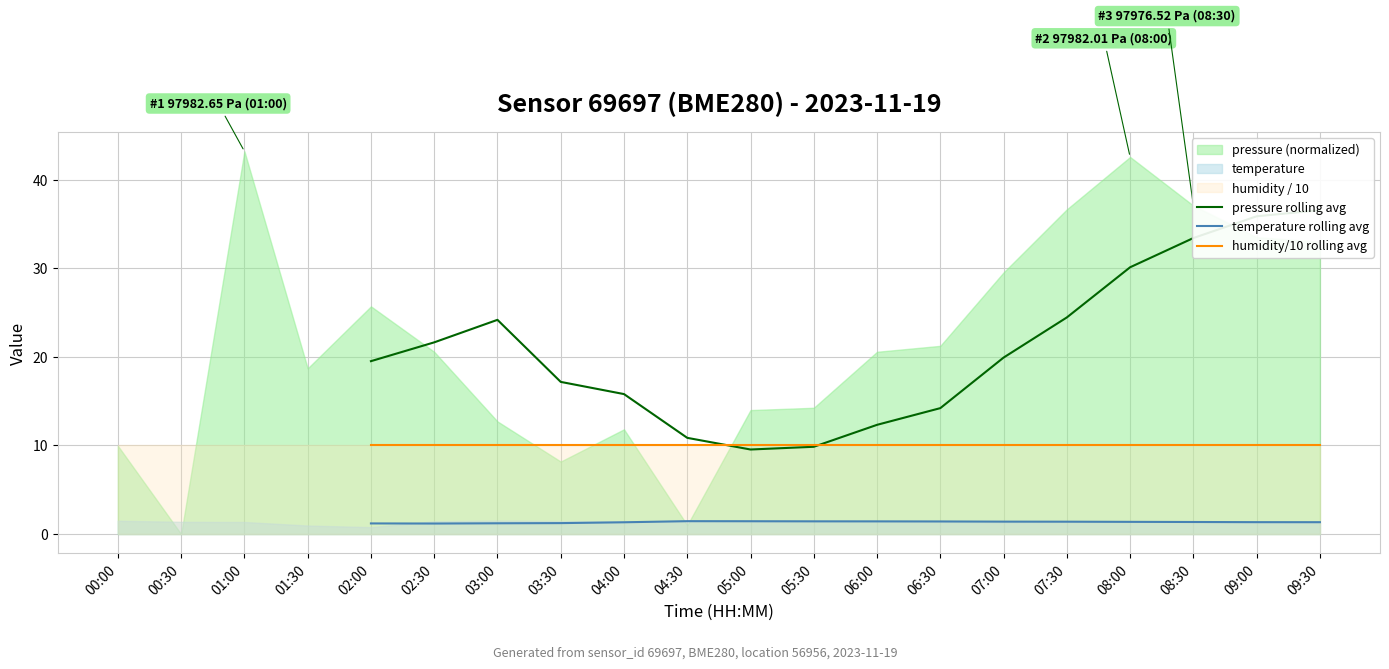

True or false: temperature rolling avg and humidity/10 rolling avg cross at least once.

False